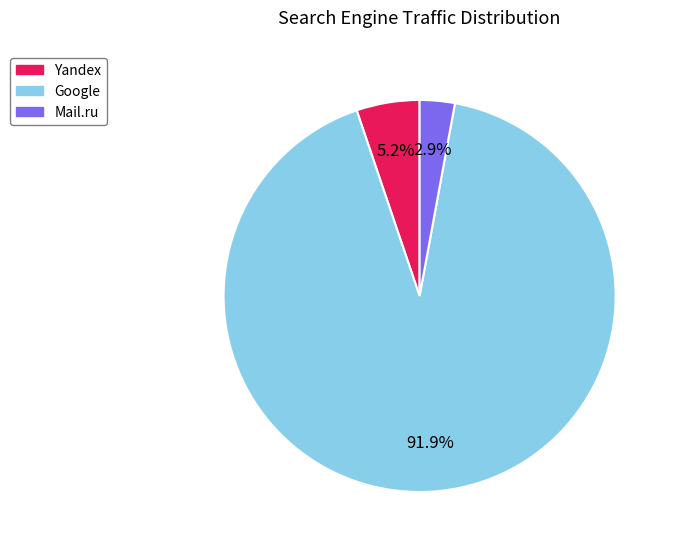

Count the number of slices in the pie.

3